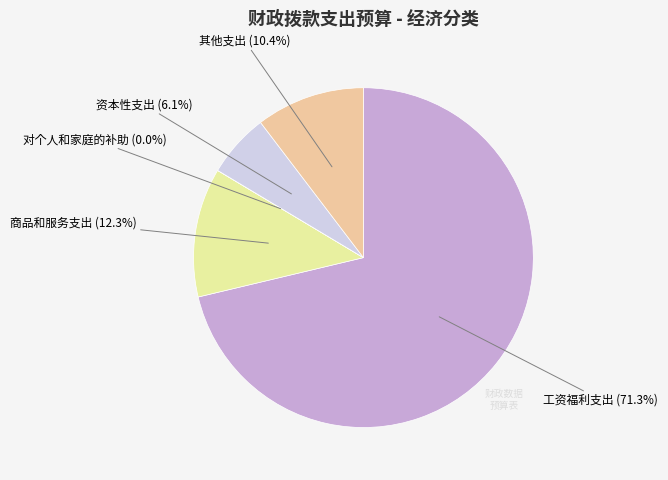

Is it true that 资本性支出 is 21% of the pie?

False